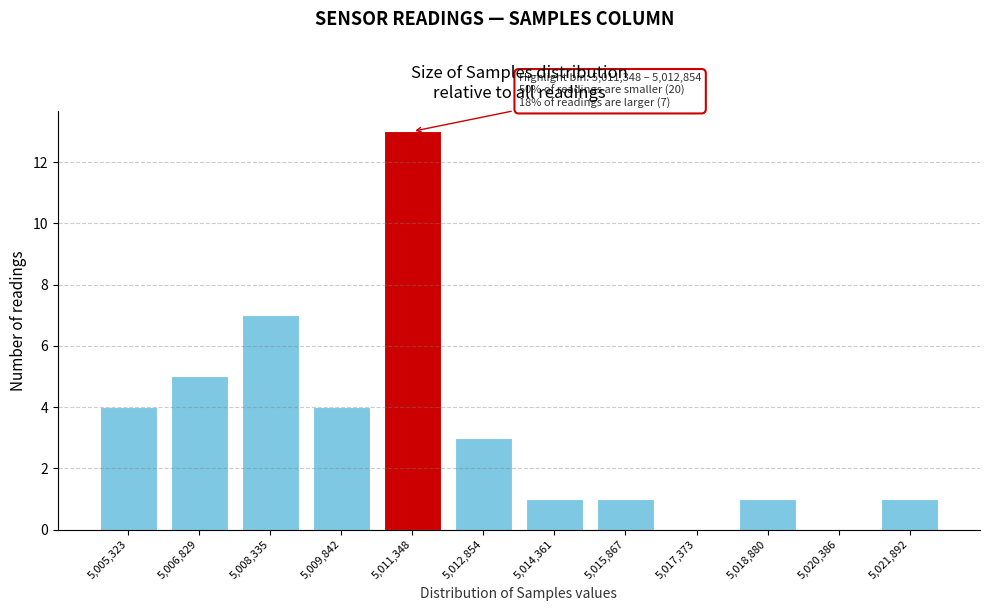

Reading left to right, what are all the values shown in this chart?

5,005,323=4	5,006,829=5	5,008,335=7	5,009,842=4	5,011,348=13	5,012,854=3	5,014,361=1	5,015,867=1	5,017,373=0	5,018,880=1	5,020,386=0	5,021,892=1